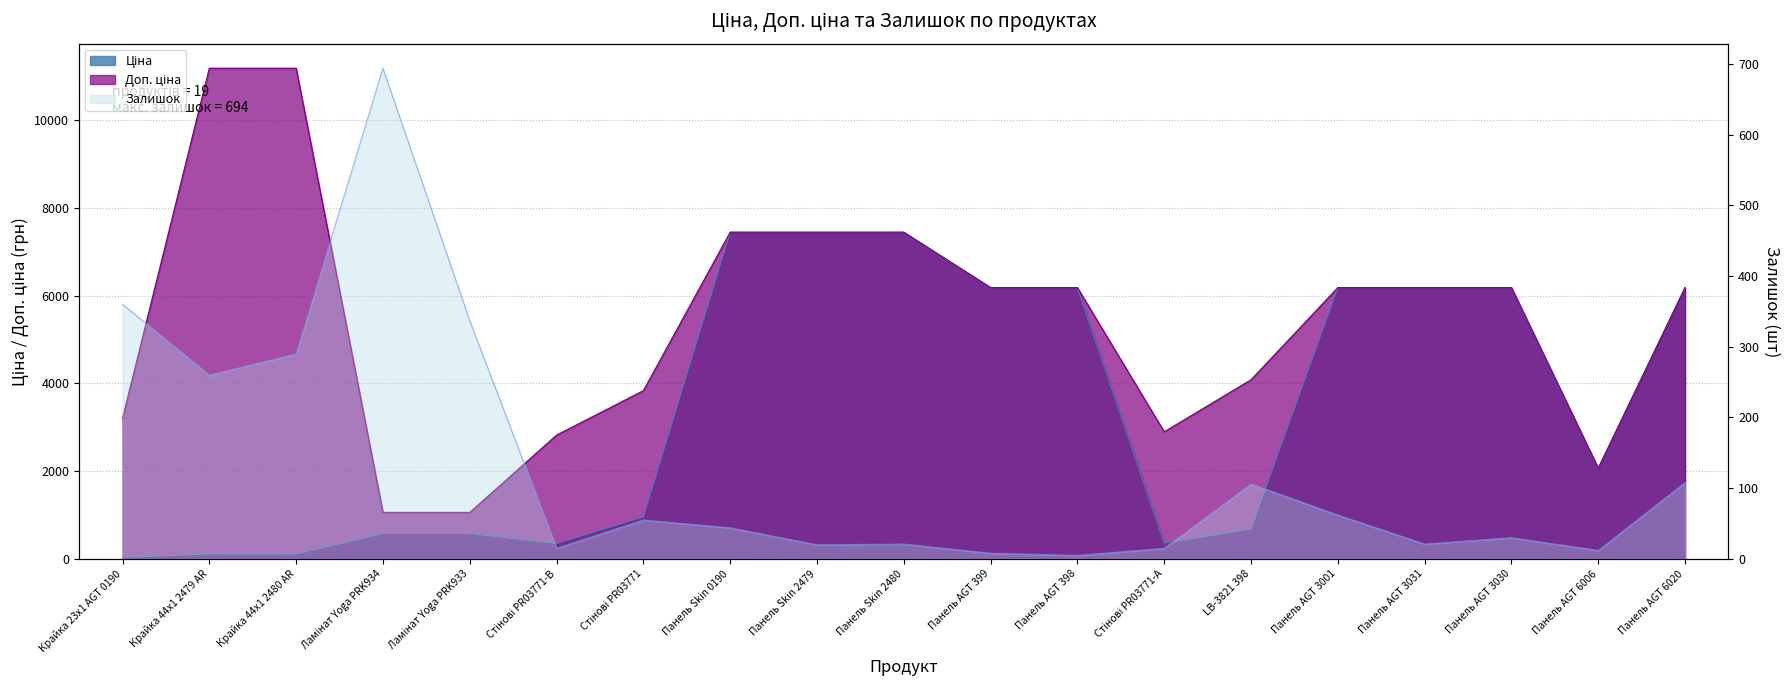

Which category has the lowest value in the Доп. ціна series?

Ламінат Yoga PRK934